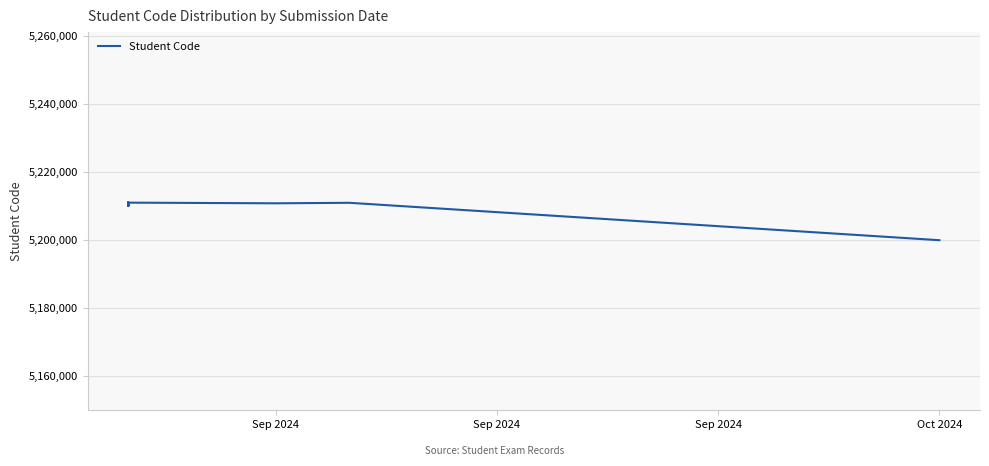

Where is the data nearest to the value 5205595?

Sep 2024